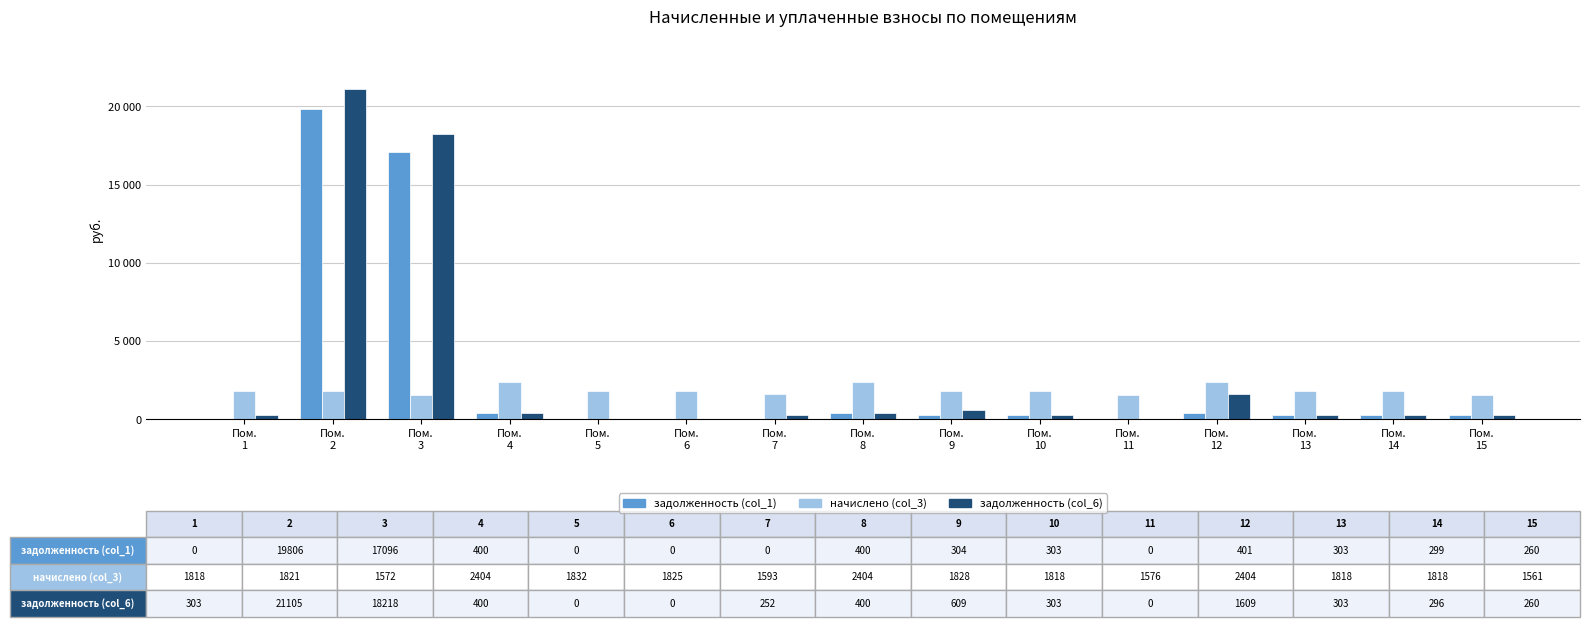

Which has a higher value, Пом.
7 or Пом.
2?

Пом.
2